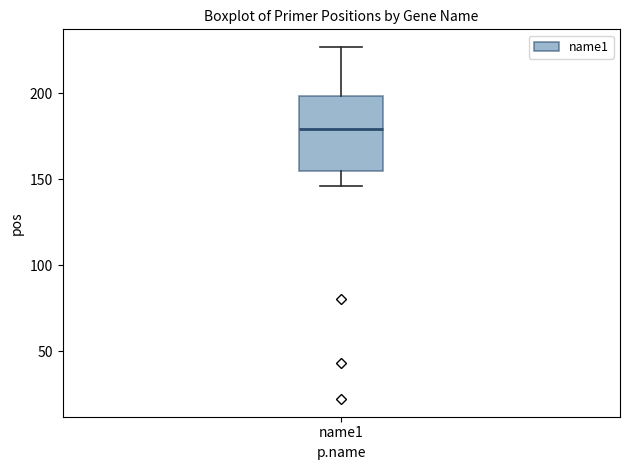

Transcribe this box plot: give where the median line is, the range the box spans, and where the two whiskers end, as read against the y-axis. The values are not printed on the chart, so give them approximately, as read against the axis.

median 180, box 155 to 200, whiskers 145 to 225